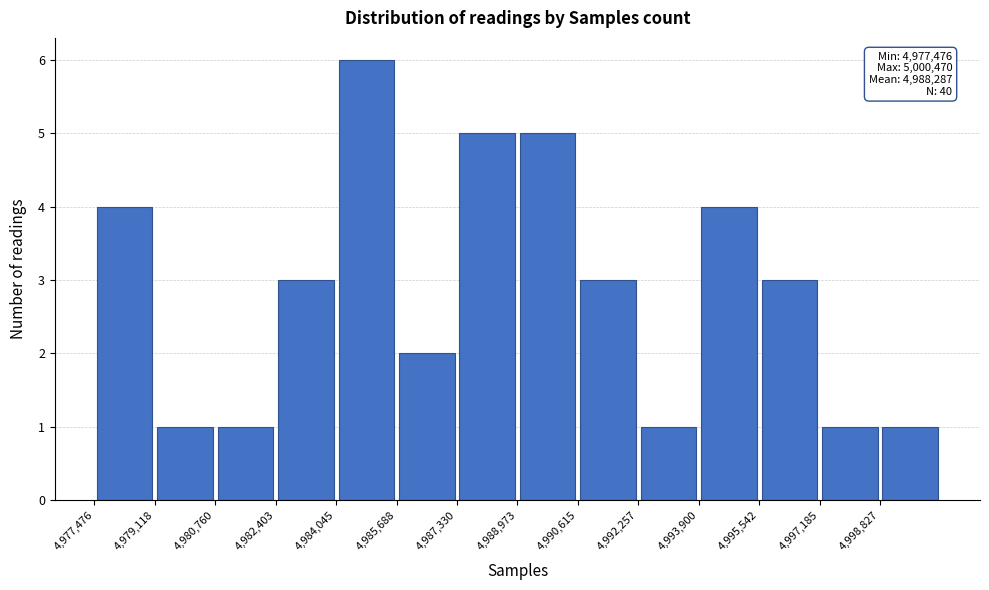

Over which range of the x-axis is the bar tallest?

4984000 to 4985600